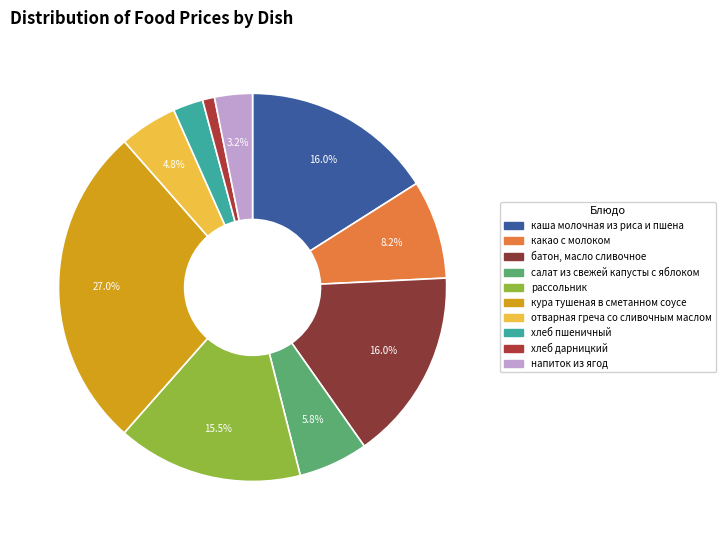

To the nearest percent, what is the difference between the largest and smallest slice percentages?

26%